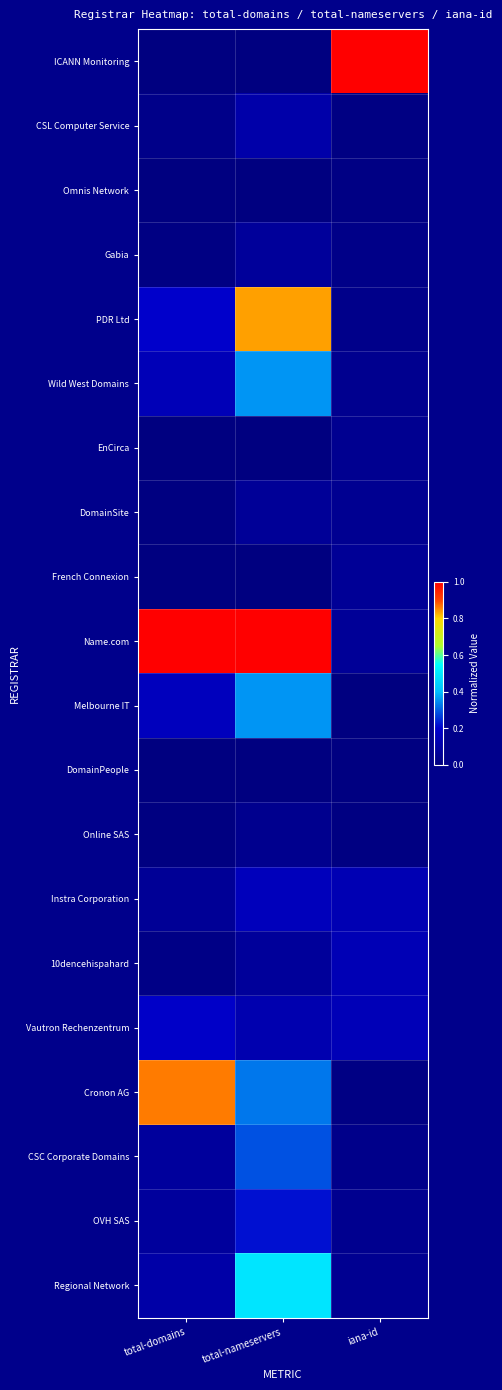

List the series in order of their peak value, lowest first.

DomainPeople, Omnis Network, Online SAS, EnCirca, French Connexion, DomainSite, Gabia, CSL Computer Service, 10dencehispahard, Instra Corporation, Vautron Rechenzentrum, OVH SAS, CSC Corporate Domains, Wild West Domains, Melbourne IT, Regional Network, PDR Ltd, Cronon AG, ICANN Monitoring, Name.com